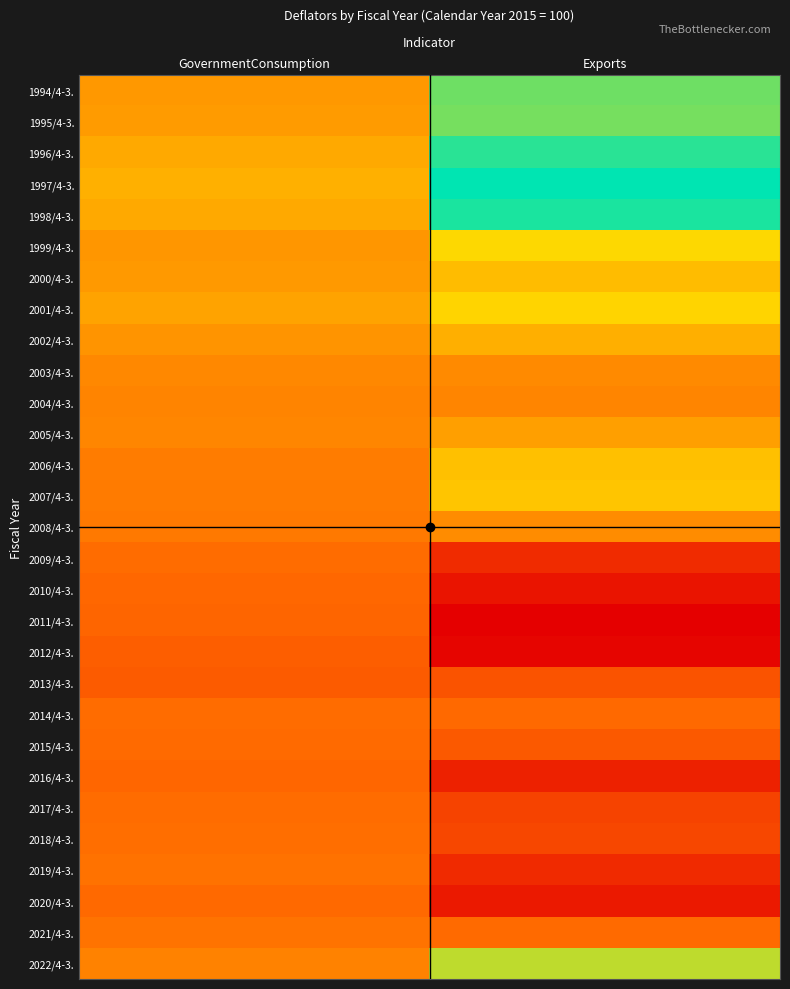

Reading left to right, extract all data points from this chart.

1994/4-3.: GovernmentConsumption=104.4	Exports=116.7
1995/4-3.: GovernmentConsumption=104.7	Exports=116.4
1996/4-3.: GovernmentConsumption=106.0	Exports=119.7
1997/4-3.: GovernmentConsumption=106.7	Exports=121.5
1998/4-3.: GovernmentConsumption=106.0	Exports=120.3
1999/4-3.: GovernmentConsumption=104.2	Exports=110.6
2000/4-3.: GovernmentConsumption=104.5	Exports=107.8
2001/4-3.: GovernmentConsumption=105.4	Exports=110.1
2002/4-3.: GovernmentConsumption=104.0	Exports=106.6
2003/4-3.: GovernmentConsumption=102.9	Exports=103.0
2004/4-3.: GovernmentConsumption=102.5	Exports=102.6
2005/4-3.: GovernmentConsumption=102.7	Exports=105.0
2006/4-3.: GovernmentConsumption=101.7	Exports=108.2
2007/4-3.: GovernmentConsumption=101.6	Exports=108.7
2008/4-3.: GovernmentConsumption=101.5	Exports=103.3
2009/4-3.: GovernmentConsumption=100.2	Exports=93.3
2010/4-3.: GovernmentConsumption=99.7	Exports=90.8
2011/4-3.: GovernmentConsumption=99.5	Exports=88.6
2012/4-3.: GovernmentConsumption=98.7	Exports=89.2
2013/4-3.: GovernmentConsumption=98.4	Exports=97.6
2014/4-3.: GovernmentConsumption=100.2	Exports=99.9
2015/4-3.: GovernmentConsumption=100.0	Exports=98.3
2016/4-3.: GovernmentConsumption=99.6	Exports=92.2
2017/4-3.: GovernmentConsumption=100.2	Exports=95.9
2018/4-3.: GovernmentConsumption=100.4	Exports=96.3
2019/4-3.: GovernmentConsumption=100.8	Exports=93.2
2020/4-3.: GovernmentConsumption=99.9	Exports=91.3
2021/4-3.: GovernmentConsumption=100.9	Exports=100.0
2022/4-3.: GovernmentConsumption=102.3	Exports=113.3